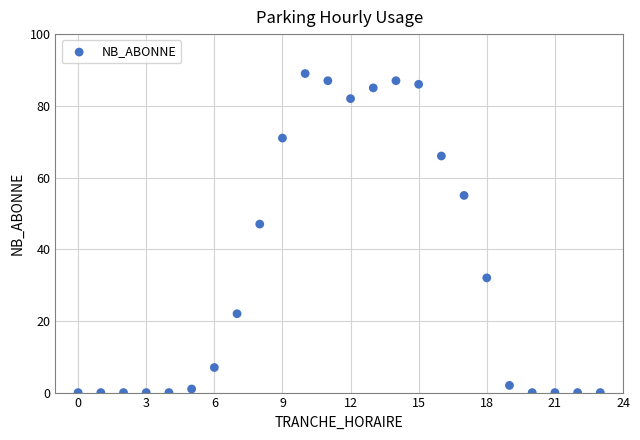

What is the range of Y values (max minus min)?

89